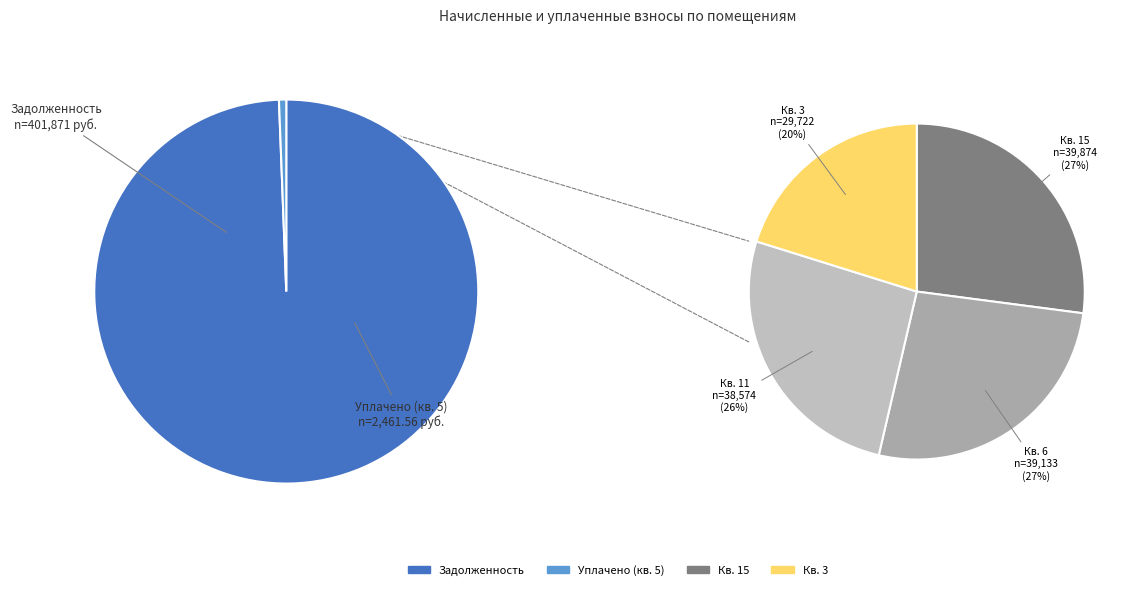

Is 14 the majority of the pie?

No